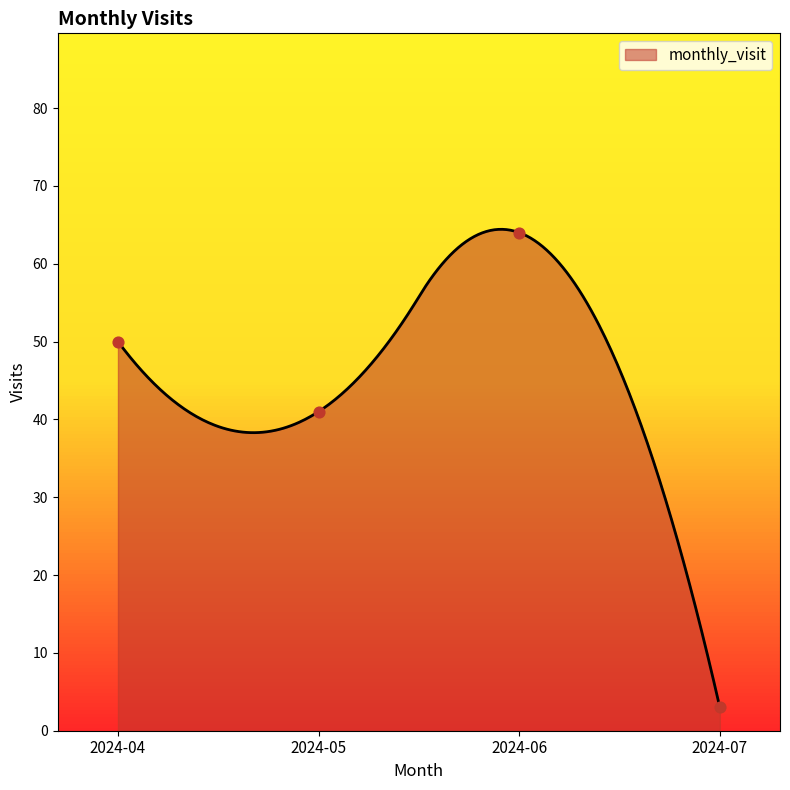

What is the change in value from 2024-04 to 2024-06?

+14